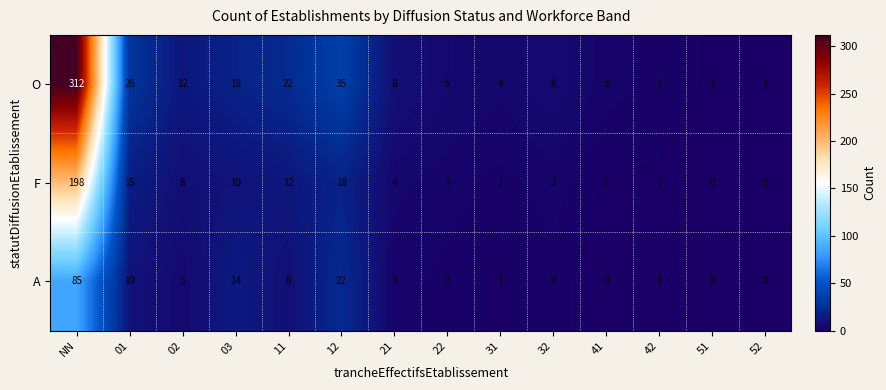

What is the sum of the O values at 11 and 31?

26